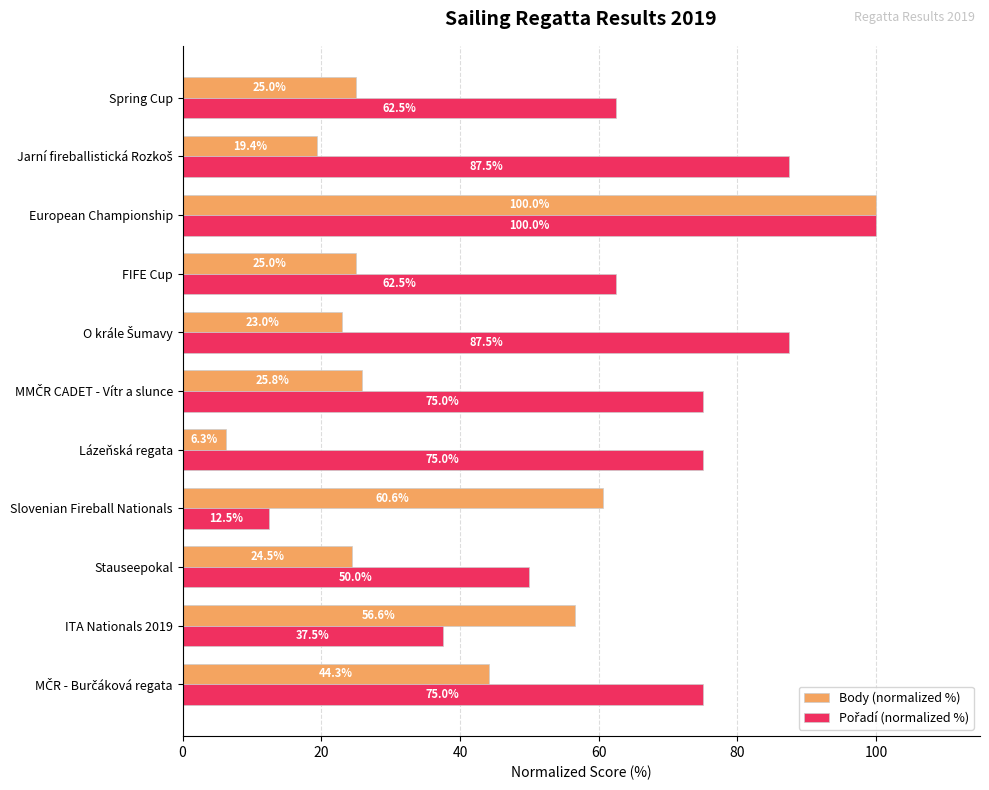

What is the total value across all series at Stauseepokal?

74.5